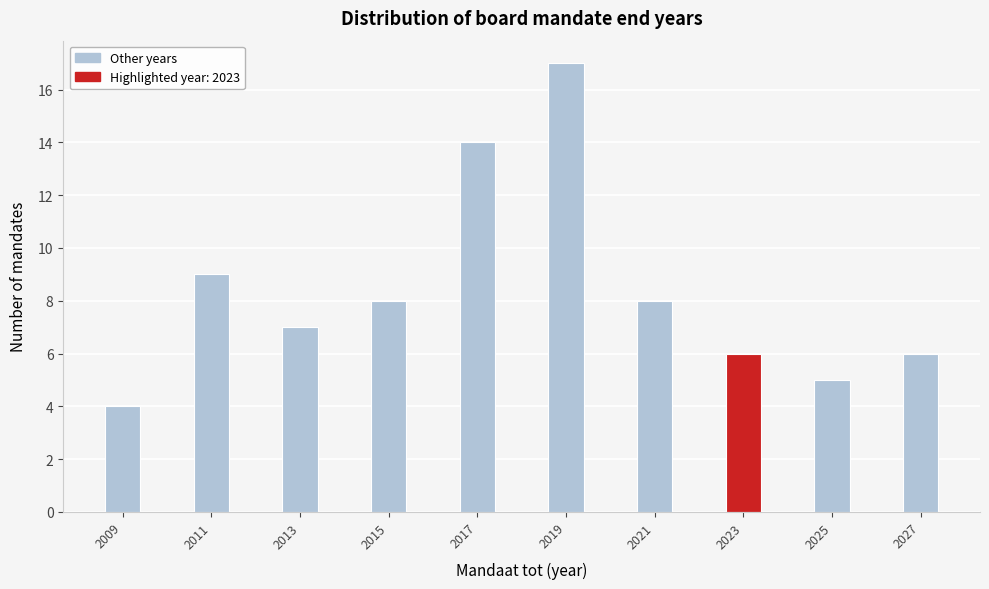

Reading left to right, what are all the values shown in this chart?

4	9	7	8	14	17	8	6	5	6